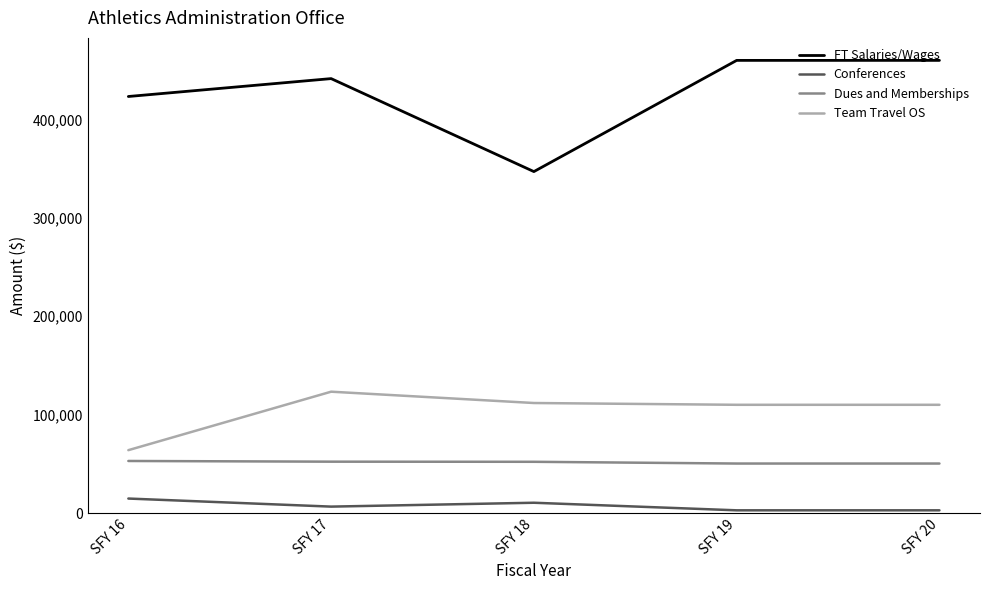

Which series has the largest total across all categories?

FT Salaries/Wages